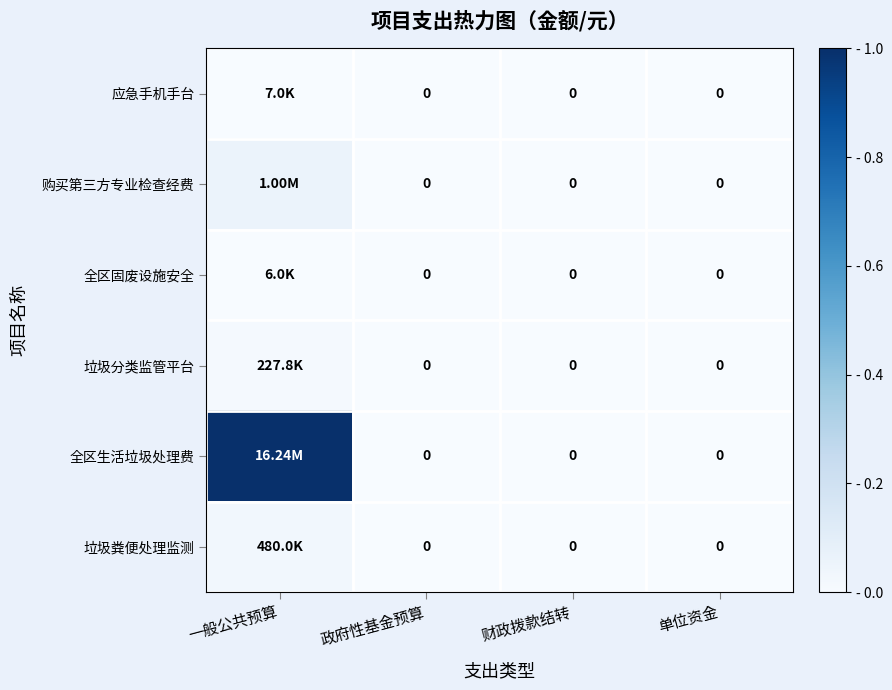

Which category has the highest value across all series?

一般公共预算